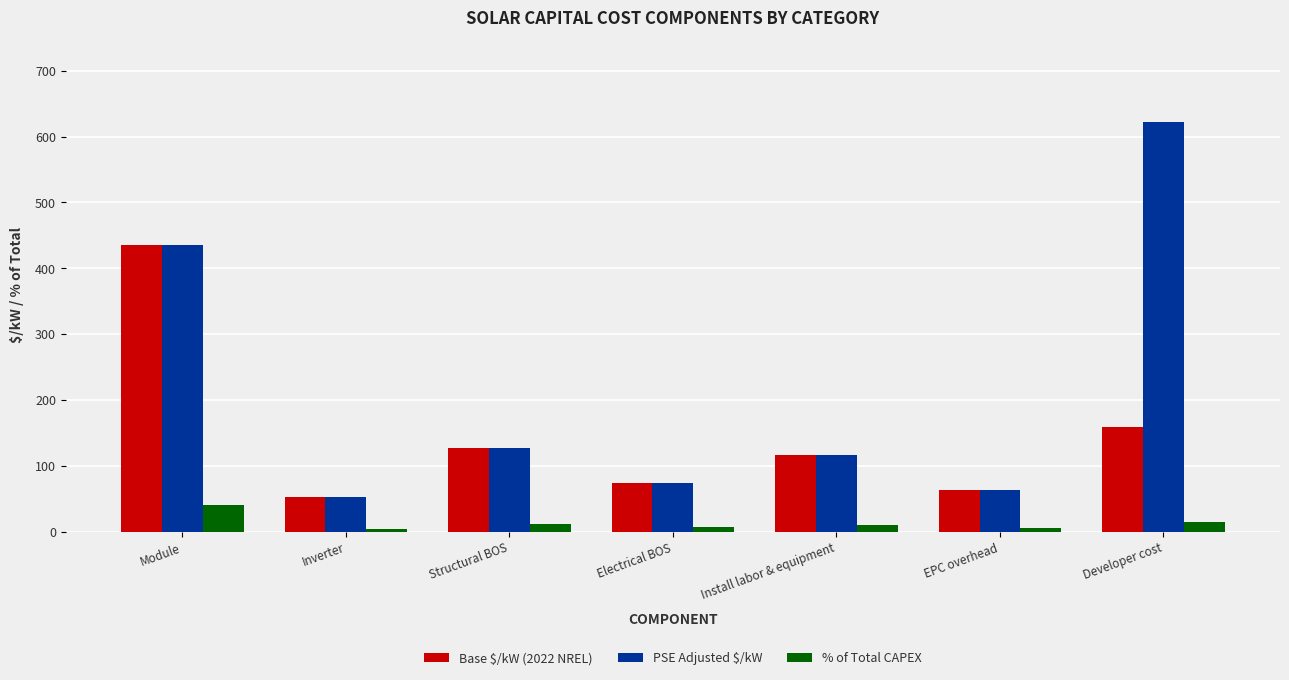

Rank the series by their maximum value, from highest to lowest.

PSE Adjusted $/kW, Base $/kW (2022 NREL), % of Total CAPEX